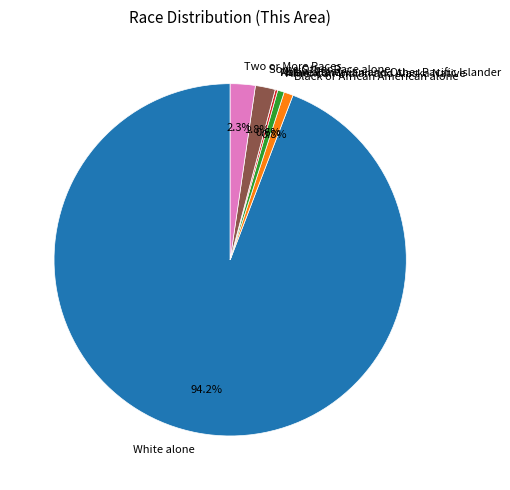

Which slice is the largest?

White alone